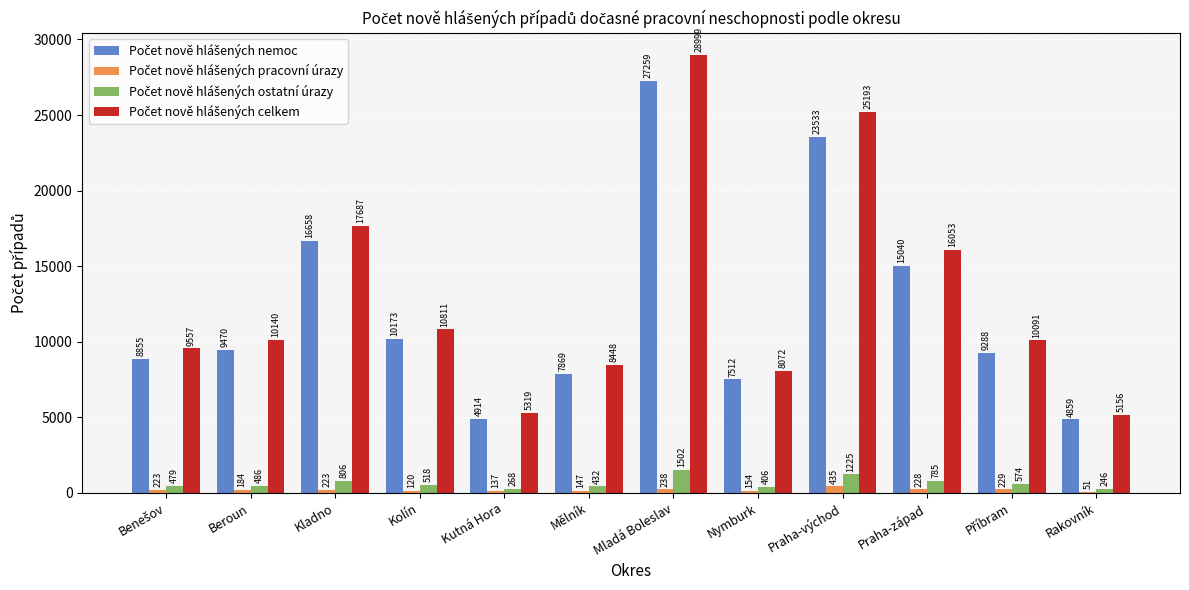

What is the total value across all series at Praha-východ?

50386